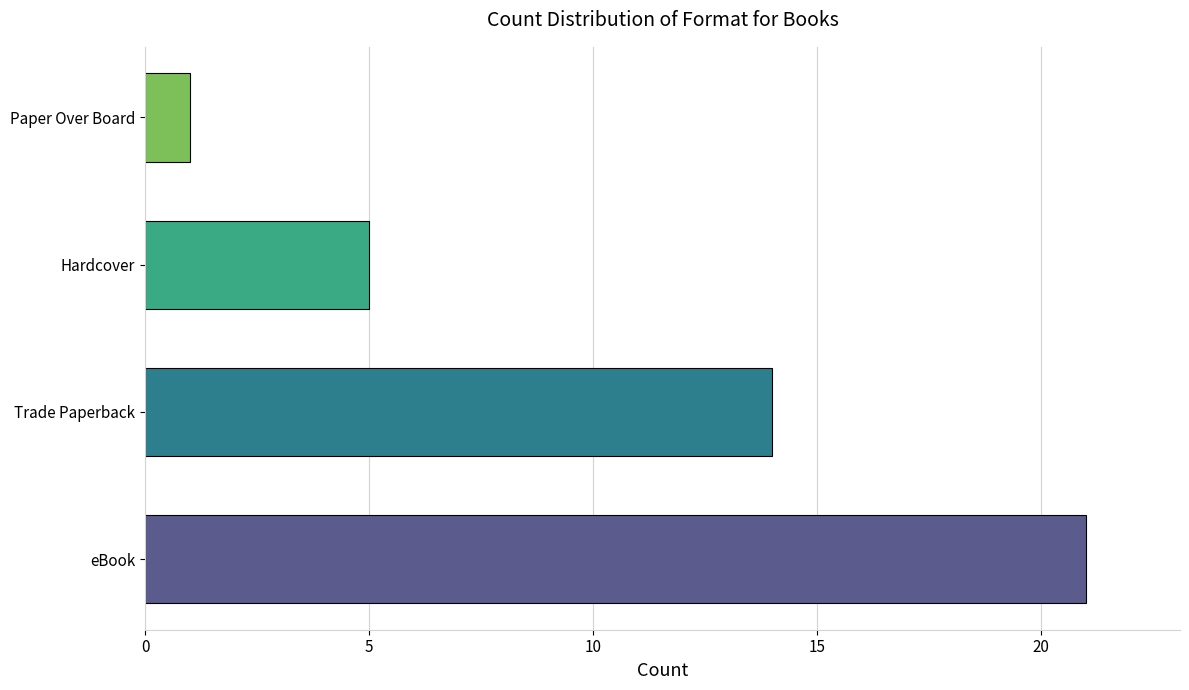

List the labels in order of value, smallest first.

Paper Over Board, Hardcover, Trade Paperback, eBook